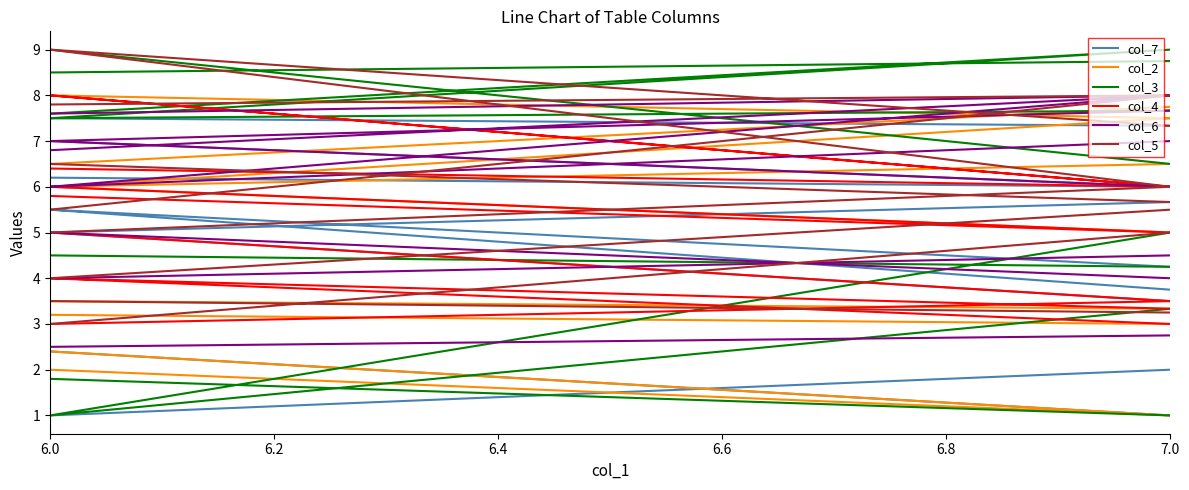

At which category does the chart reach its minimum across all series?

6.0